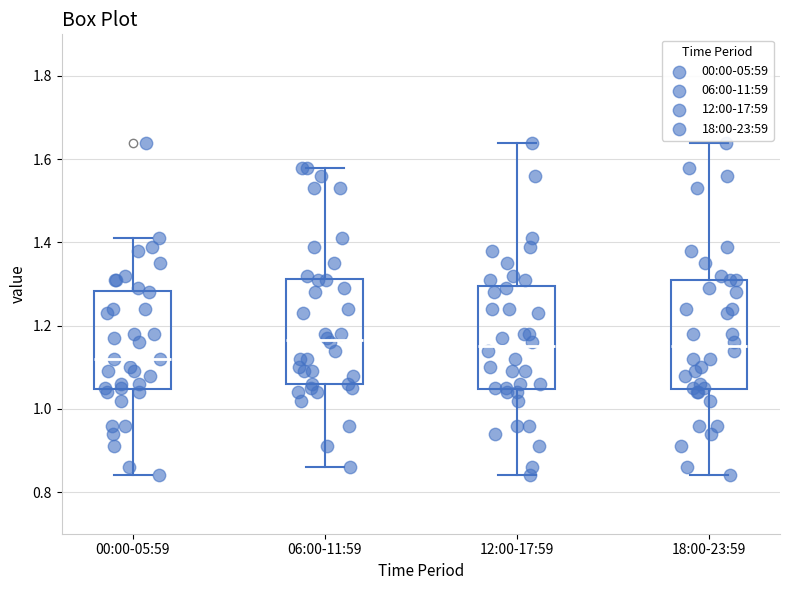

Reading left to right, read every box against the y-axis: the position of its median line, the range the box covers, and the ends of its whiskers. The values are not printed on the chart, so give them approximately, as read against the axis.

00:00-05:59: median 1.12, box 1.04 to 1.28, whiskers 0.84 to 1.42
06:00-11:59: median 1.16, box 1.06 to 1.32, whiskers 0.86 to 1.58
12:00-17:59: median 1.16, box 1.04 to 1.30, whiskers 0.84 to 1.64
18:00-23:59: median 1.16, box 1.04 to 1.32, whiskers 0.84 to 1.64